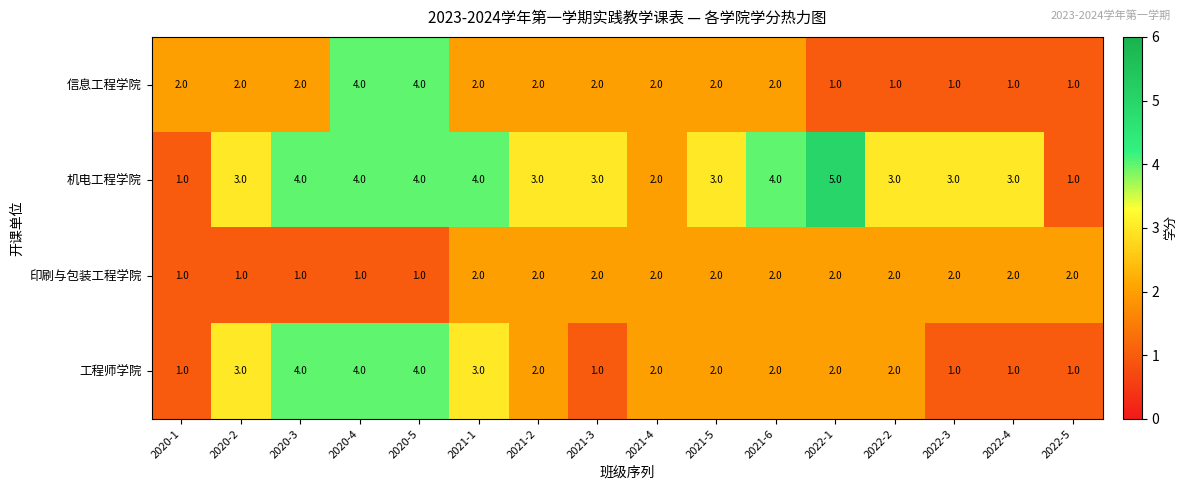

At which category does the chart reach its peak across all series?

2022-1